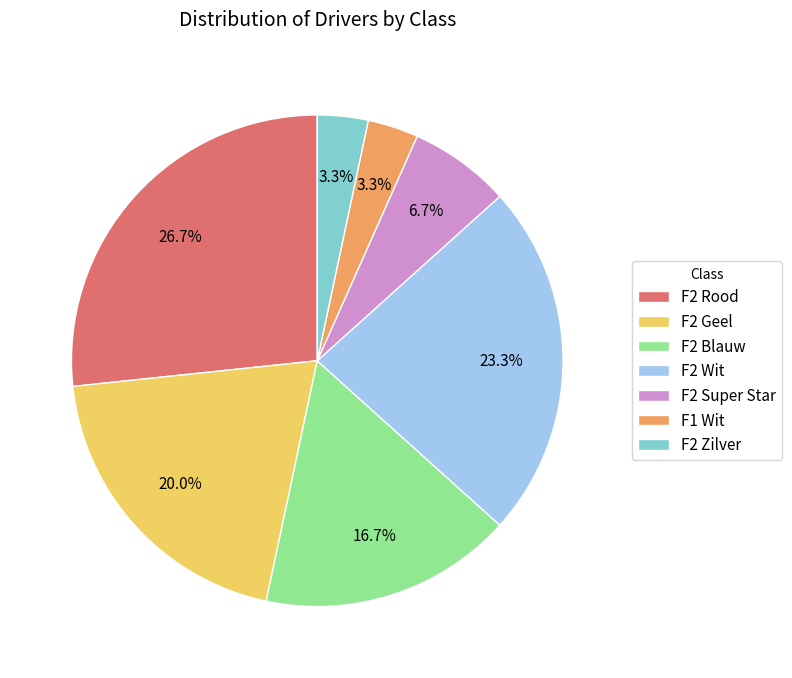

To the nearest percent, what is the difference between the largest and smallest slice percentages?

23%